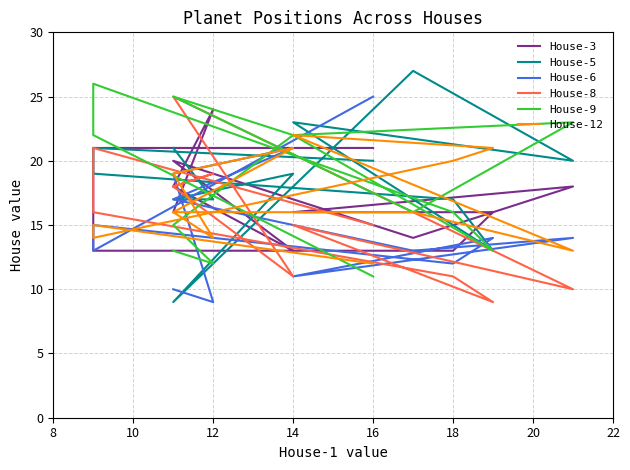

Between 12 and 16, which series saw the biggest shift?

House-6